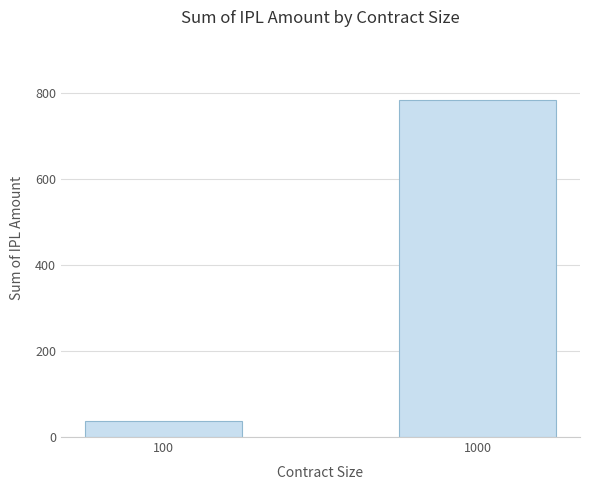

Count the number of data series in this chart.

1